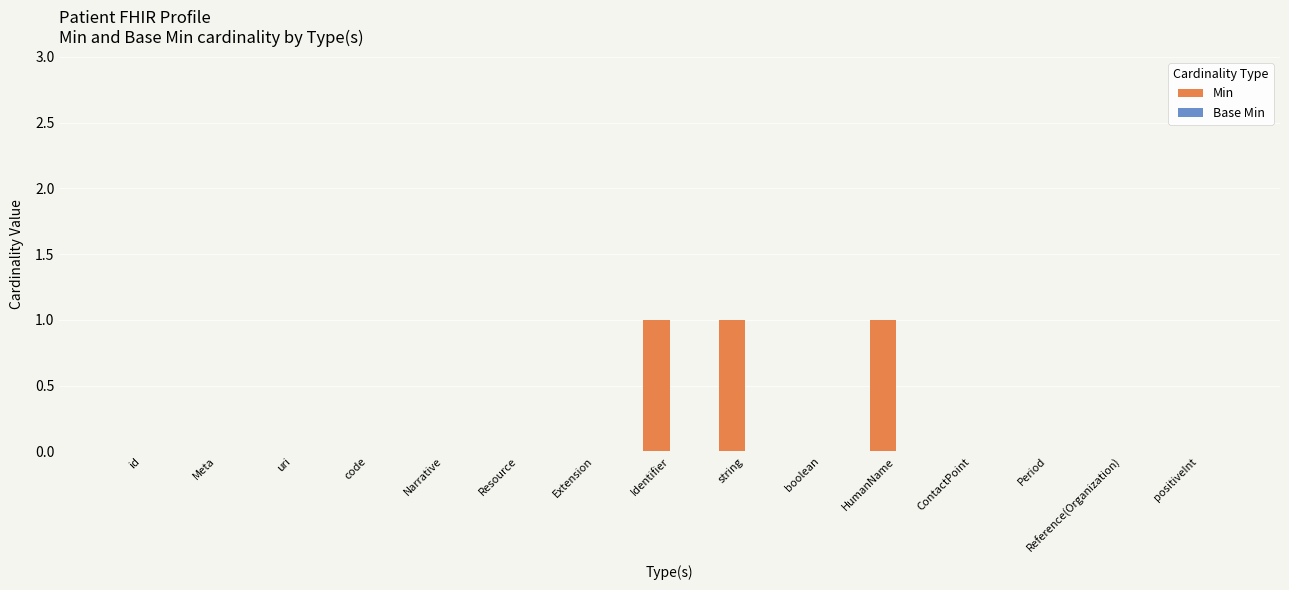

How many series are shown in this chart?

1